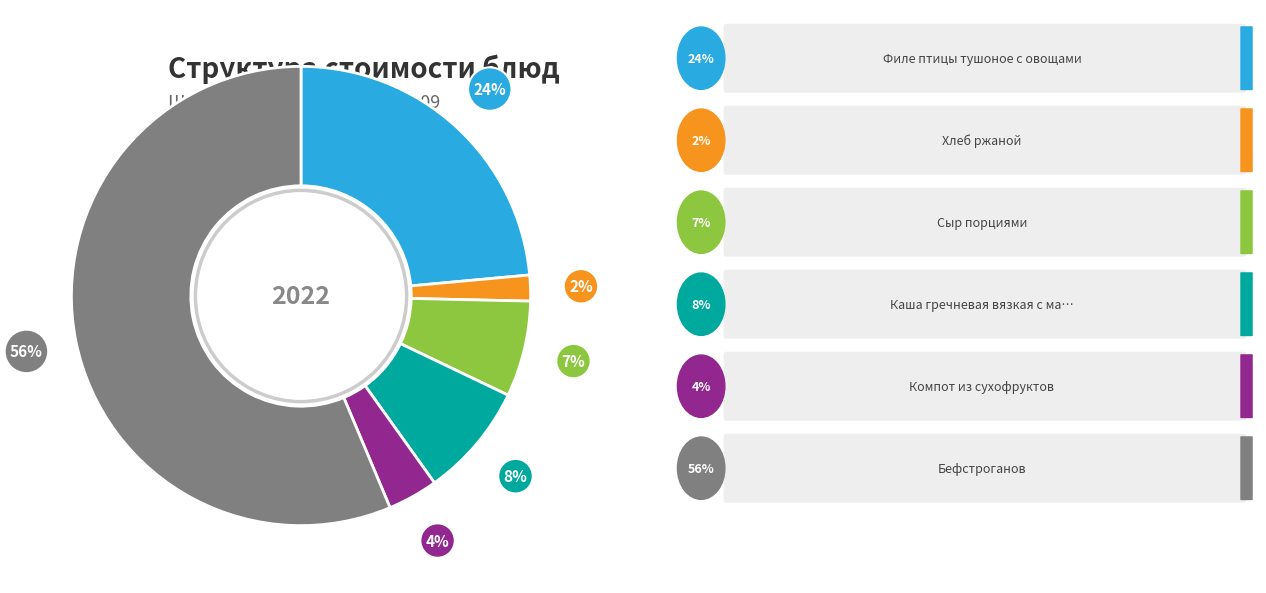

Is there any slice that represents more than half of the pie?

Yes